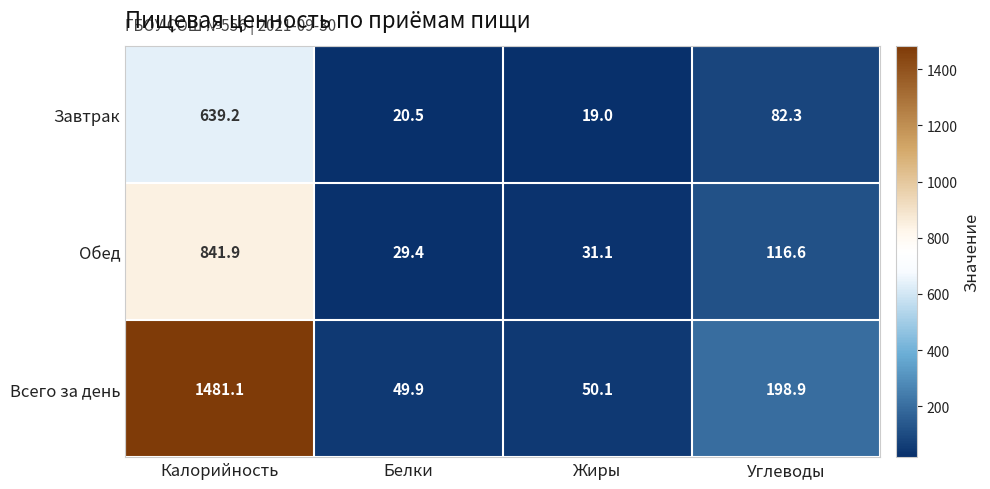

The Обед series shows 841.9 at Калорийность. True or false?

True